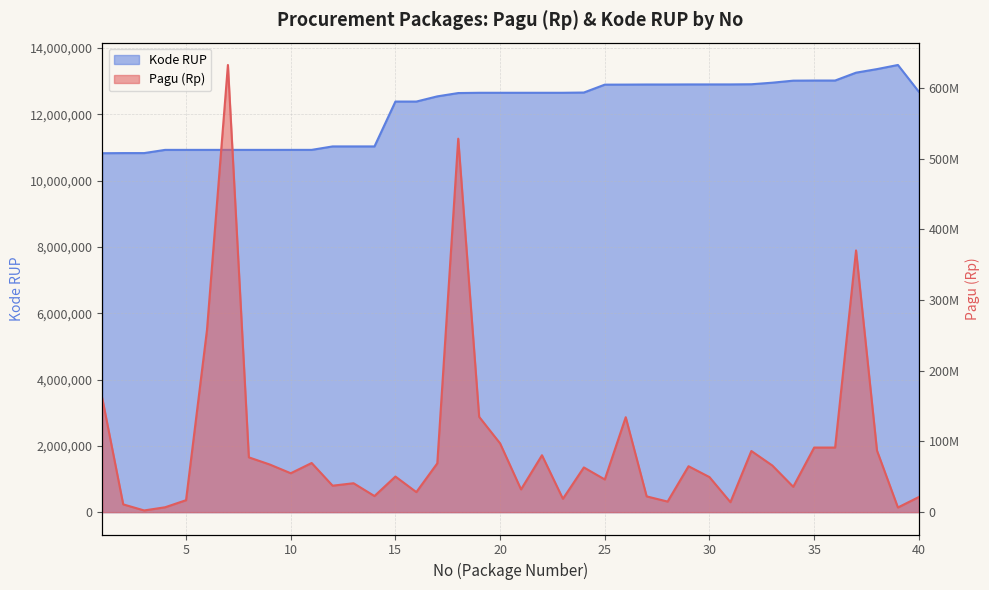

True or false: Pagu (Rp) has a value of 174872502 at 26.

False